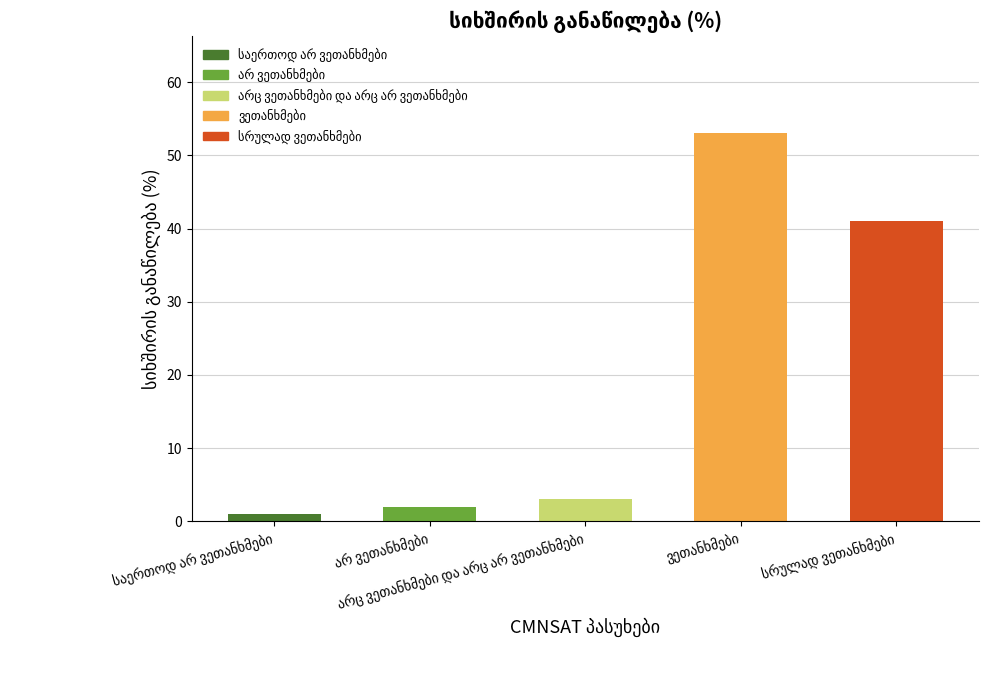

What is the smallest value displayed?

1